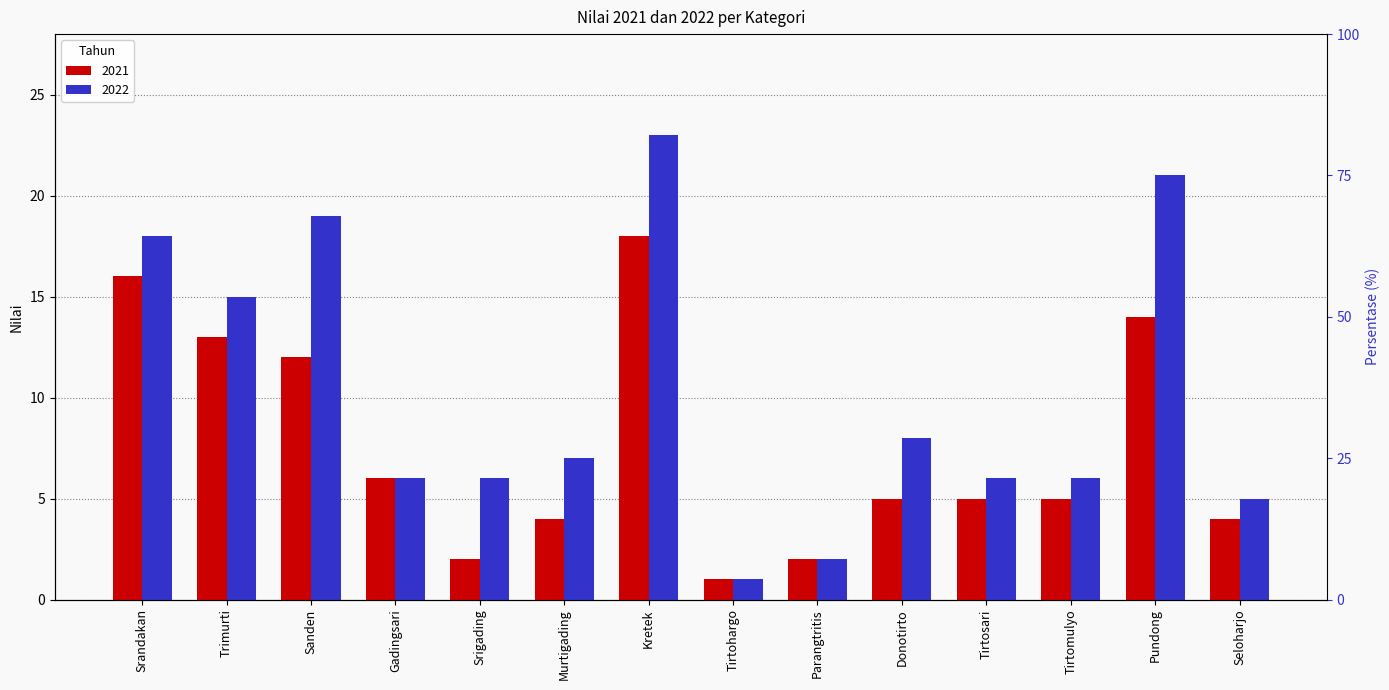

How many data points in 2022 are less than 7?

7